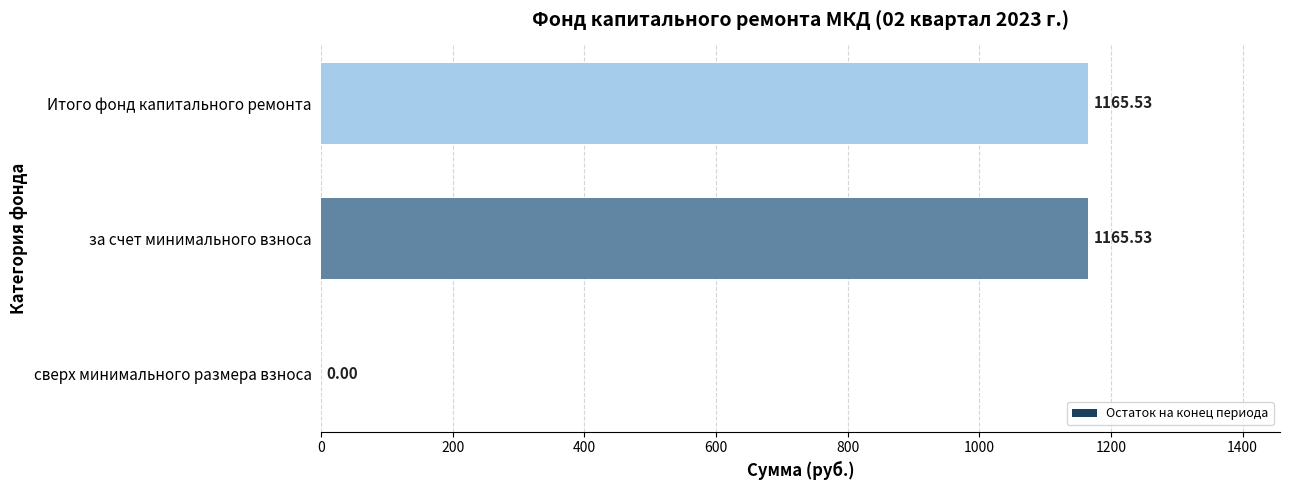

What is the sum of the values at за счет минимального взноса and Итого фонд капитального ремонта?

2331.1